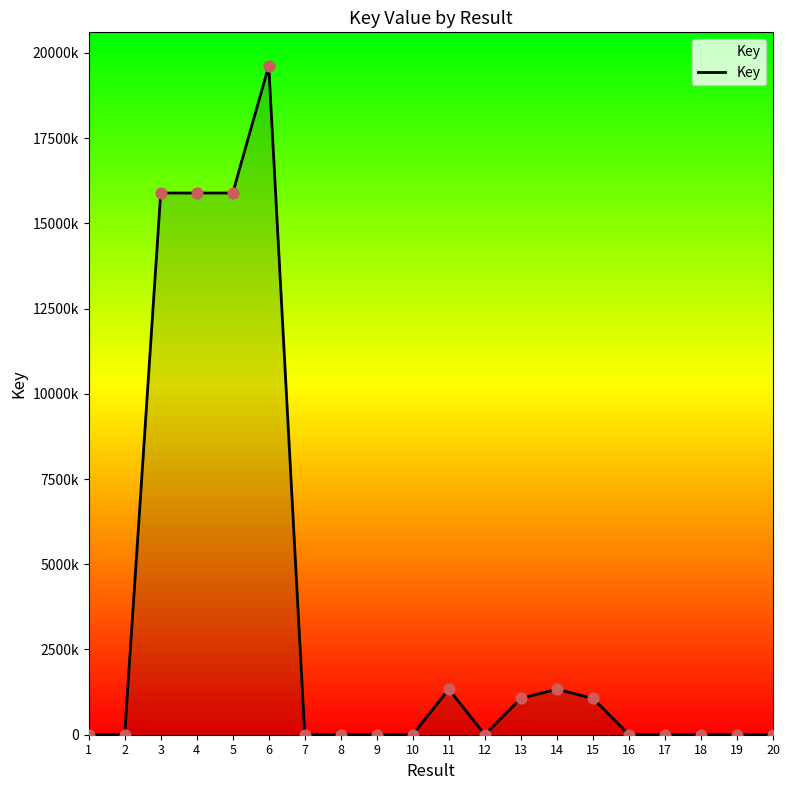

Does the chart have visible grid lines?

No